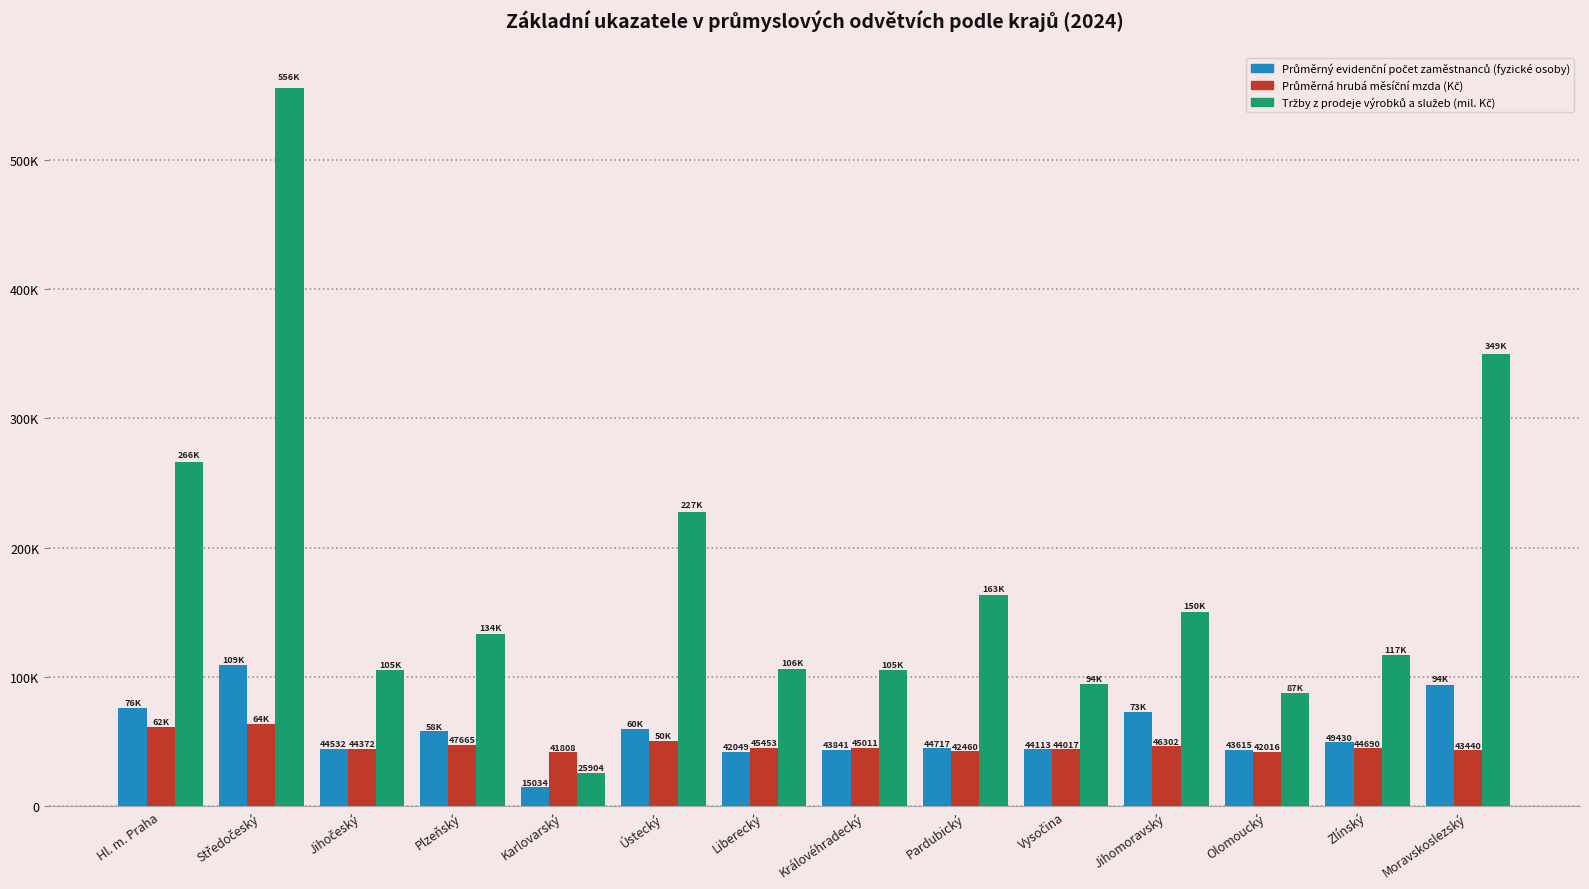

Does the chart contain any negative values?

No